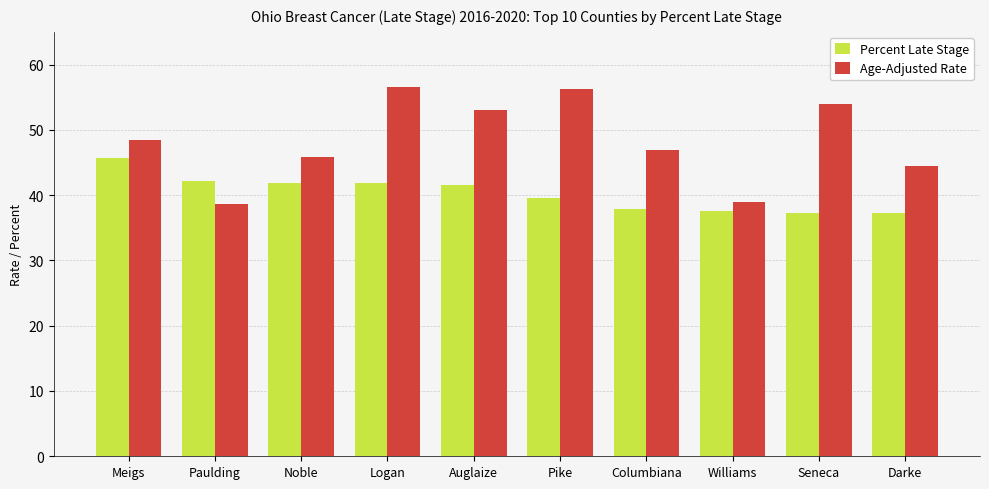

Rank the series at Logan from highest to lowest value.

Age-Adjusted Rate, Percent Late Stage